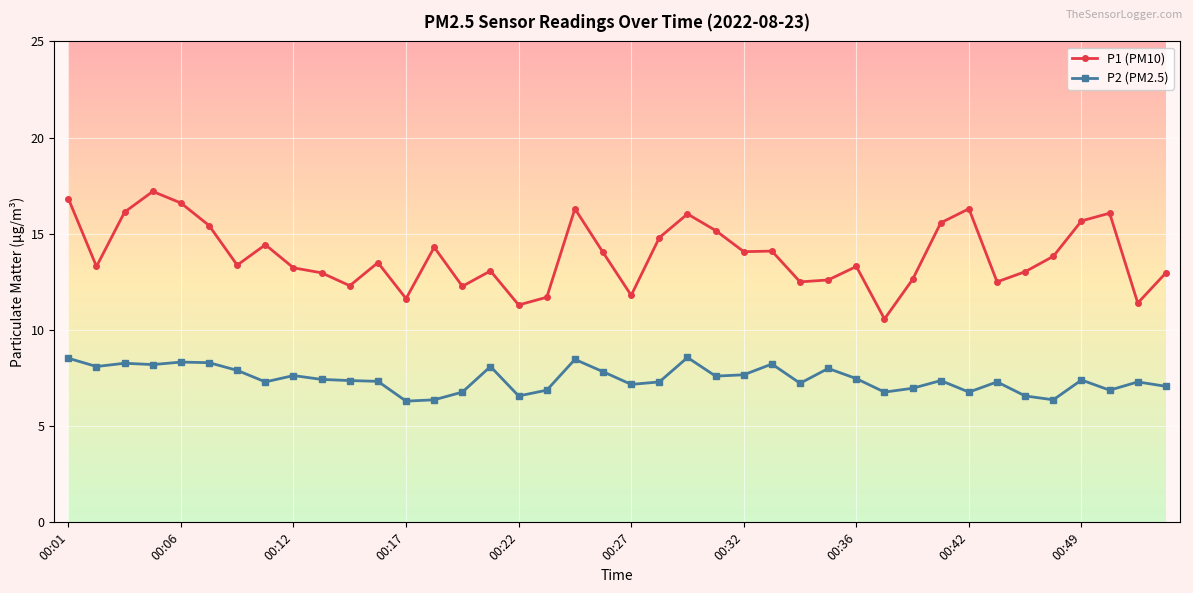

What is the maximum value shown in the chart?

17.2